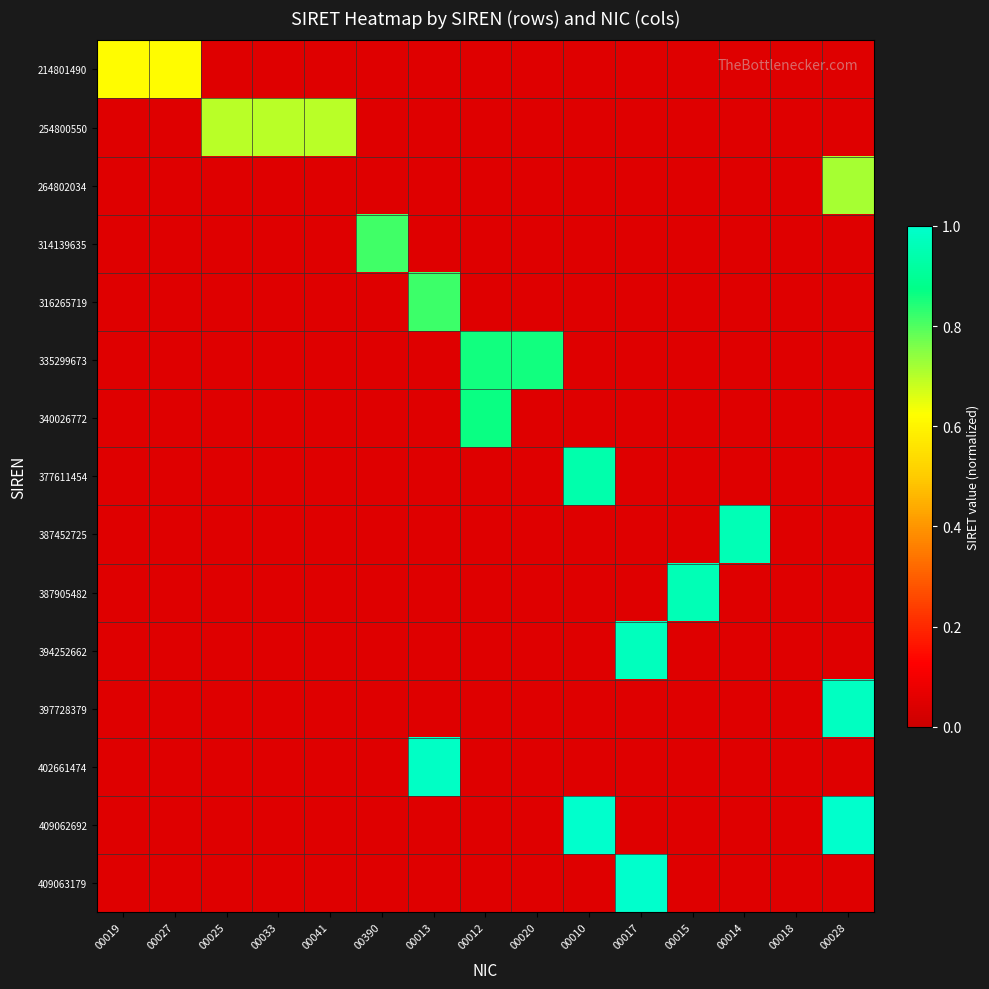

Reading left to right, what are all the values shown in this chart?

214801490: 00019=0.6	00027=0.6	00025=0.1	00033=0.1	00041=0.1	00390=0.1	00013=0.1	00012=0.1	00020=0.1	00010=0.1	00017=0.1	00015=0.1	00014=0.1	00018=0.1	00028=0.1
254800550: 00019=0.1	00027=0.1	00025=0.7	00033=0.7	00041=0.7	00390=0.1	00013=0.1	00012=0.1	00020=0.1	00010=0.1	00017=0.1	00015=0.1	00014=0.1	00018=0.1	00028=0.1
264802034: 00019=0.1	00027=0.1	00025=0.1	00033=0.1	00041=0.1	00390=0.1	00013=0.1	00012=0.1	00020=0.1	00010=0.1	00017=0.1	00015=0.1	00014=0.1	00018=0.1	00028=0.7
314139635: 00019=0.1	00027=0.1	00025=0.1	00033=0.1	00041=0.1	00390=0.8	00013=0.1	00012=0.1	00020=0.1	00010=0.1	00017=0.1	00015=0.1	00014=0.1	00018=0.1	00028=0.1
316265719: 00019=0.1	00027=0.1	00025=0.1	00033=0.1	00041=0.1	00390=0.1	00013=0.8	00012=0.1	00020=0.1	00010=0.1	00017=0.1	00015=0.1	00014=0.1	00018=0.1	00028=0.1
335299673: 00019=0.1	00027=0.1	00025=0.1	00033=0.1	00041=0.1	00390=0.1	00013=0.1	00012=0.9	00020=0.9	00010=0.1	00017=0.1	00015=0.1	00014=0.1	00018=0.1	00028=0.1
340026772: 00019=0.1	00027=0.1	00025=0.1	00033=0.1	00041=0.1	00390=0.1	00013=0.1	00012=0.9	00020=0.1	00010=0.1	00017=0.1	00015=0.1	00014=0.1	00018=0.1	00028=0.1
377611454: 00019=0.1	00027=0.1	00025=0.1	00033=0.1	00041=0.1	00390=0.1	00013=0.1	00012=0.1	00020=0.1	00010=0.9	00017=0.1	00015=0.1	00014=0.1	00018=0.1	00028=0.1
387452725: 00019=0.1	00027=0.1	00025=0.1	00033=0.1	00041=0.1	00390=0.1	00013=0.1	00012=0.1	00020=0.1	00010=0.1	00017=0.1	00015=0.1	00014=1.0	00018=0.1	00028=0.1
387905482: 00019=0.1	00027=0.1	00025=0.1	00033=0.1	00041=0.1	00390=0.1	00013=0.1	00012=0.1	00020=0.1	00010=0.1	00017=0.1	00015=1.0	00014=0.1	00018=0.1	00028=0.1
394252662: 00019=0.1	00027=0.1	00025=0.1	00033=0.1	00041=0.1	00390=0.1	00013=0.1	00012=0.1	00020=0.1	00010=0.1	00017=1.0	00015=0.1	00014=0.1	00018=0.1	00028=0.1
397728379: 00019=0.1	00027=0.1	00025=0.1	00033=0.1	00041=0.1	00390=0.1	00013=0.1	00012=0.1	00020=0.1	00010=0.1	00017=0.1	00015=0.1	00014=0.1	00018=0.1	00028=1.0
402661474: 00019=0.1	00027=0.1	00025=0.1	00033=0.1	00041=0.1	00390=0.1	00013=1.0	00012=0.1	00020=0.1	00010=0.1	00017=0.1	00015=0.1	00014=0.1	00018=0.1	00028=0.1
409062692: 00019=0.1	00027=0.1	00025=0.1	00033=0.1	00041=0.1	00390=0.1	00013=0.1	00012=0.1	00020=0.1	00010=1.0	00017=0.1	00015=0.1	00014=0.1	00018=0.1	00028=1.0
409063179: 00019=0.1	00027=0.1	00025=0.1	00033=0.1	00041=0.1	00390=0.1	00013=0.1	00012=0.1	00020=0.1	00010=0.1	00017=1.0	00015=0.1	00014=0.1	00018=0.1	00028=0.1